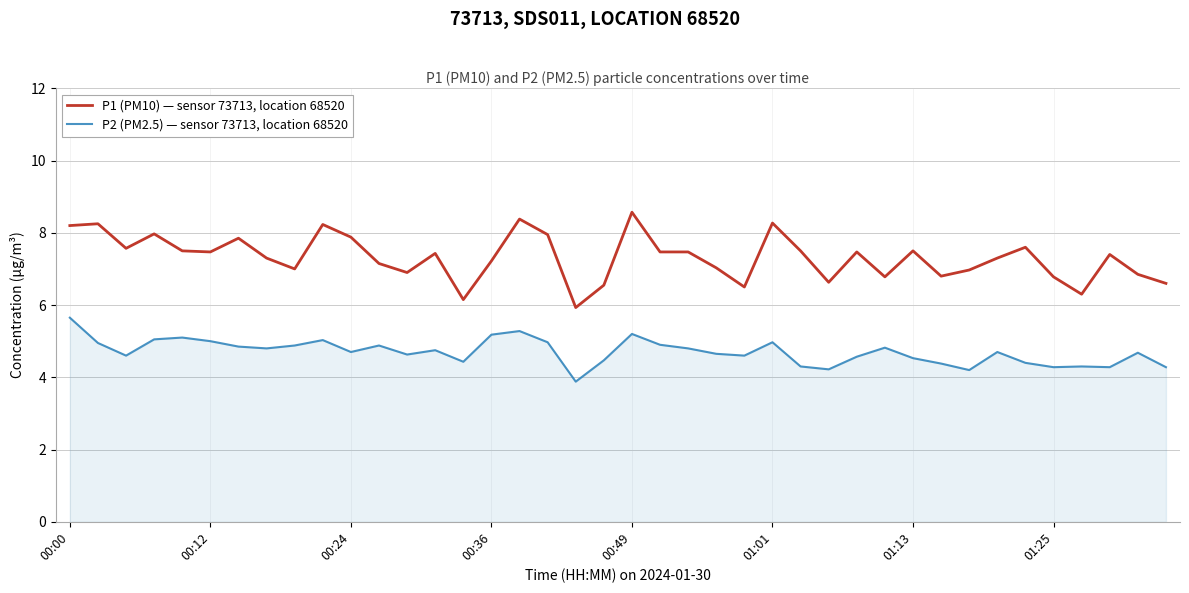

How many lines are shown in the chart?

2